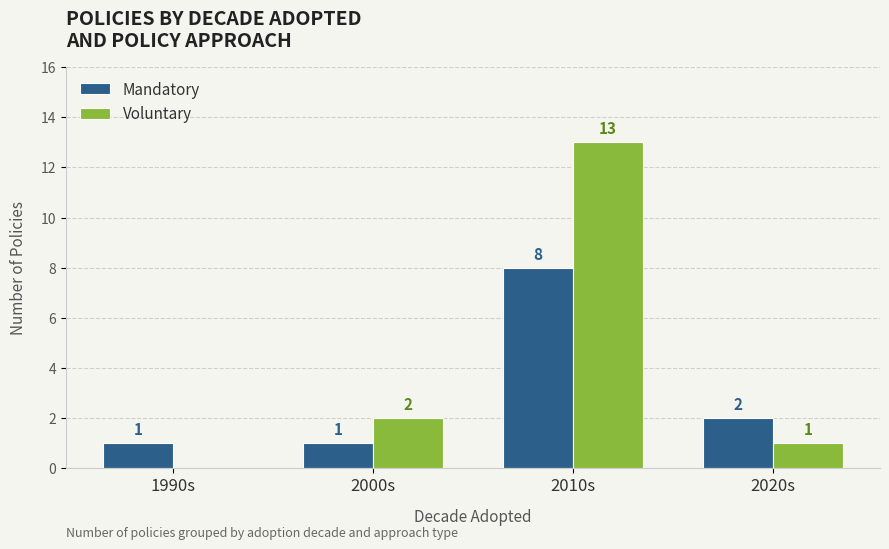

Where is Voluntary nearest to the value 6?

2000s